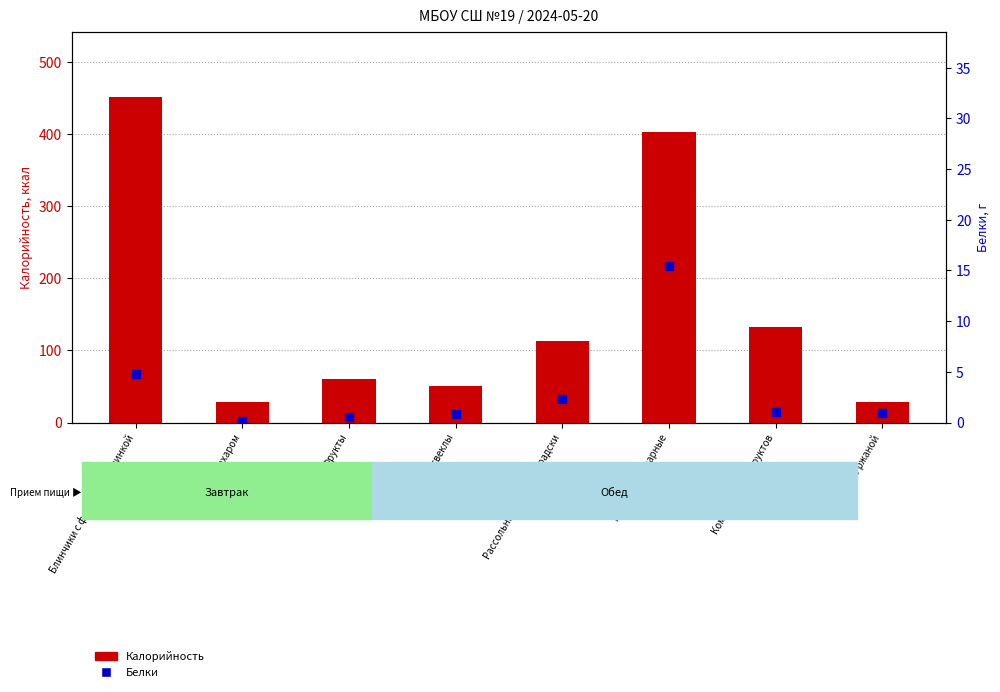

Which series has the largest total across all categories?

Калорийность